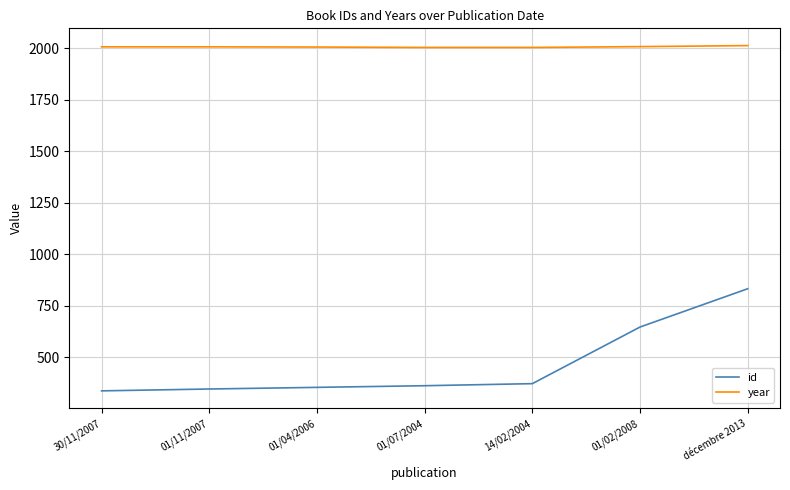

True or false: year and id cross at least once.

False